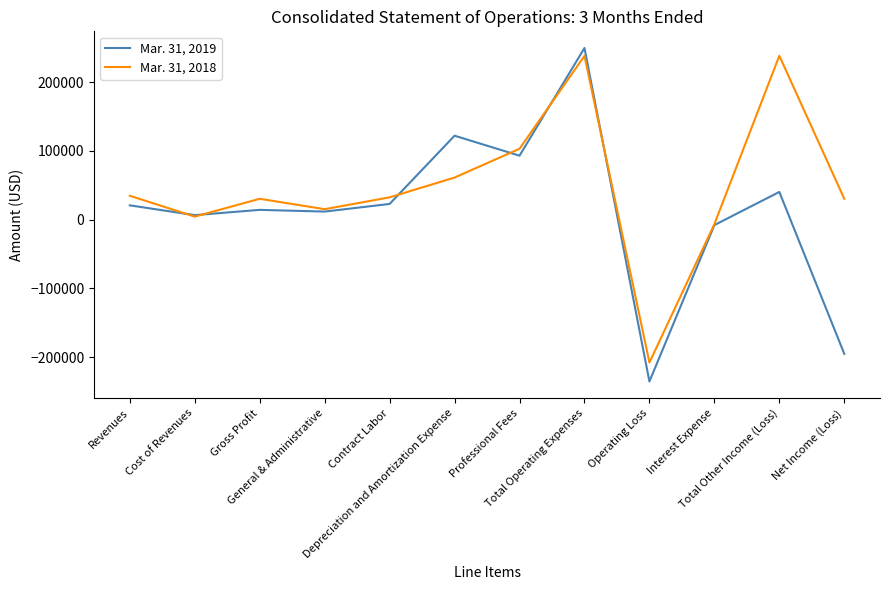

Which series has the widest spread of values?

Mar. 31, 2019